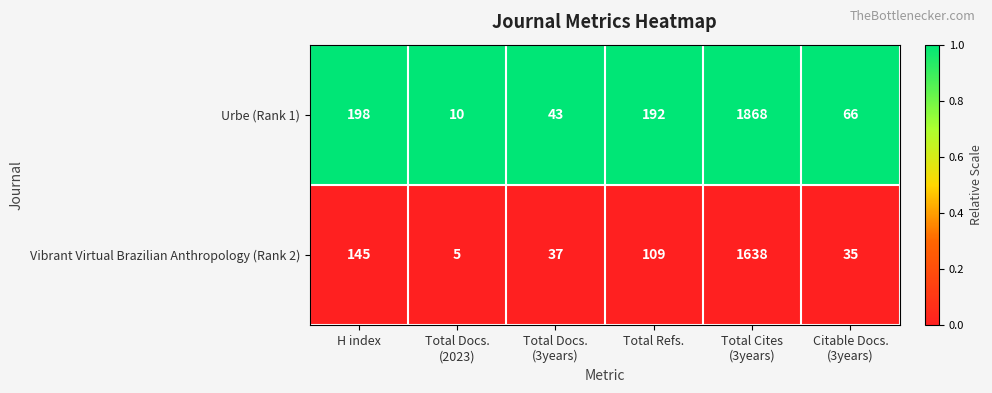

Which series has the largest range (max minus min)?

Urbe (Rank 1)